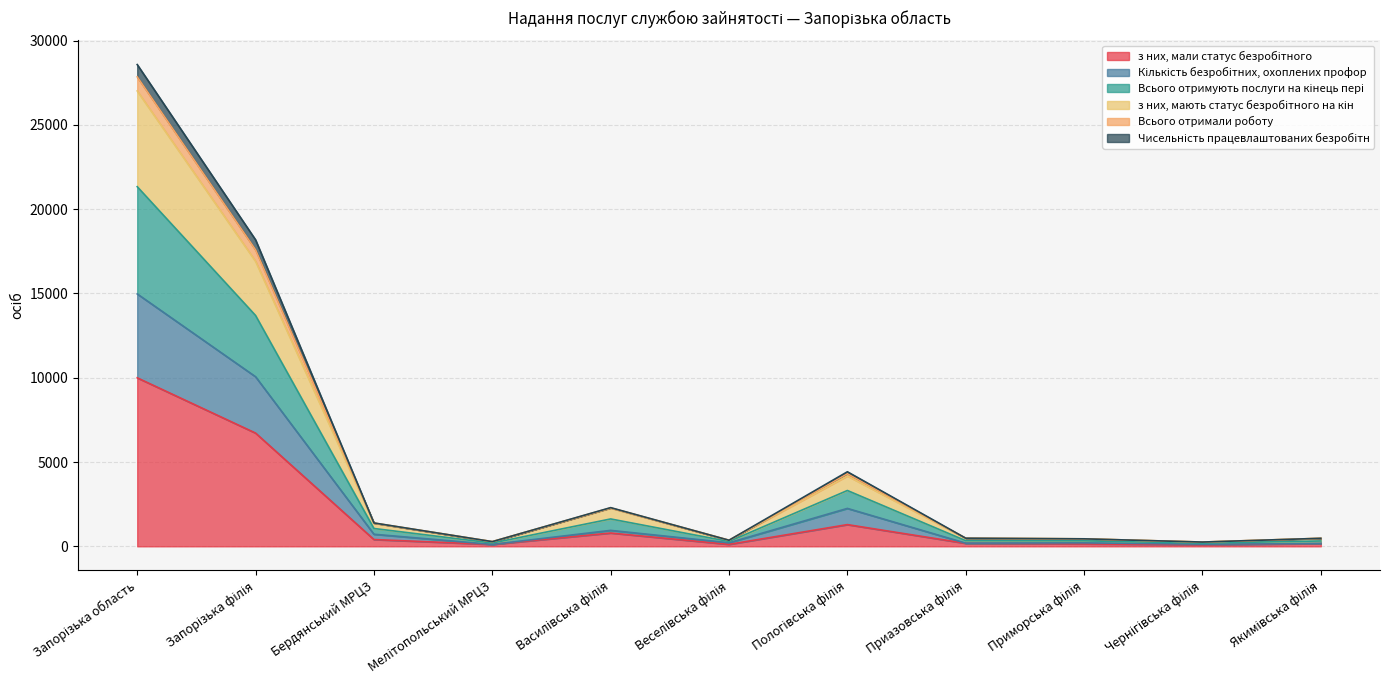

What are all the series names shown in the legend?

з них, мали статус безробітного, Кількість безробітних, охоплених профор, Всього отримують послуги на кінець пері, з них, мають статус безробітного на кін, Всього отримали роботу, Чисельність працевлаштованих безробітн